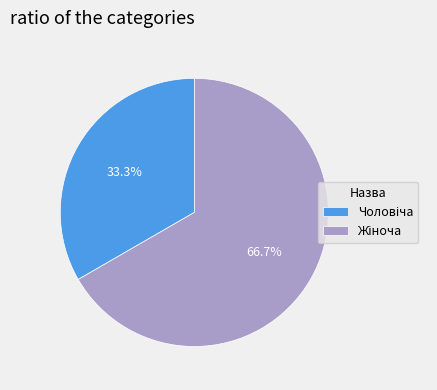

Is there a majority slice in this chart?

Yes